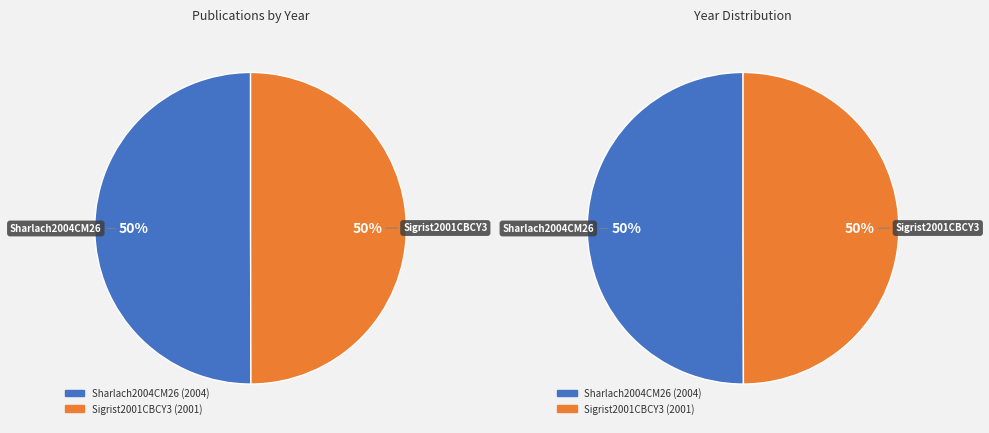

To the nearest percent, what portion does Sigrist2001CBCY3 represent?

50%